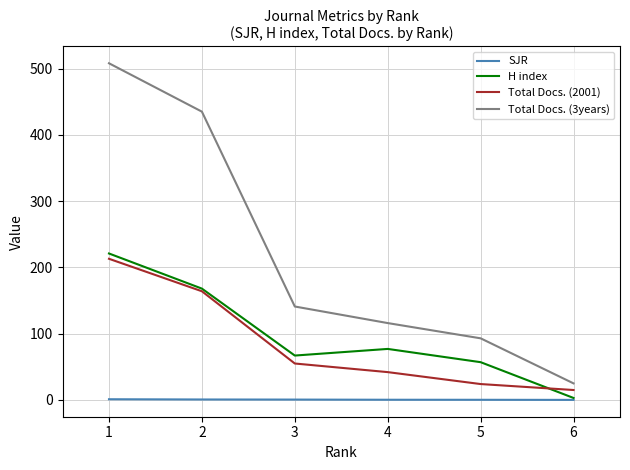

What is the greatest value displayed?

508.0